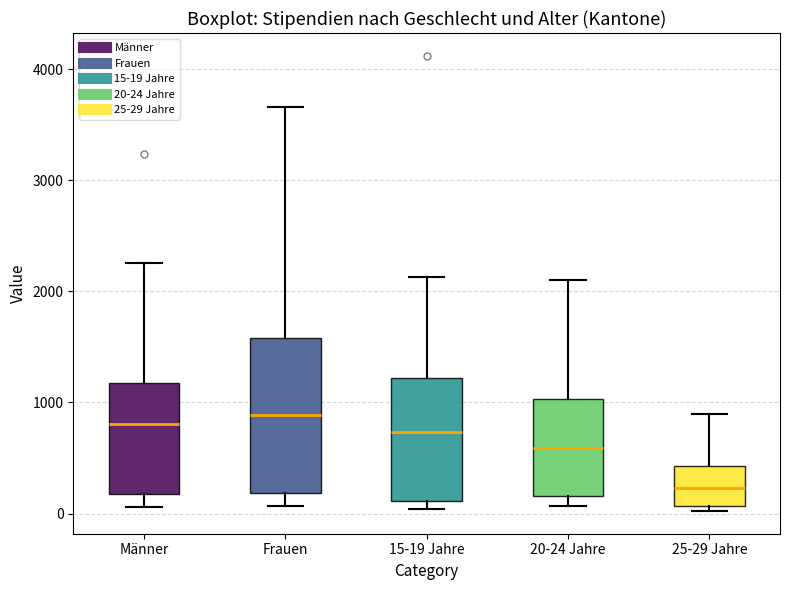

Which box is the tallest, from its lower edge to its upper edge?

Frauen